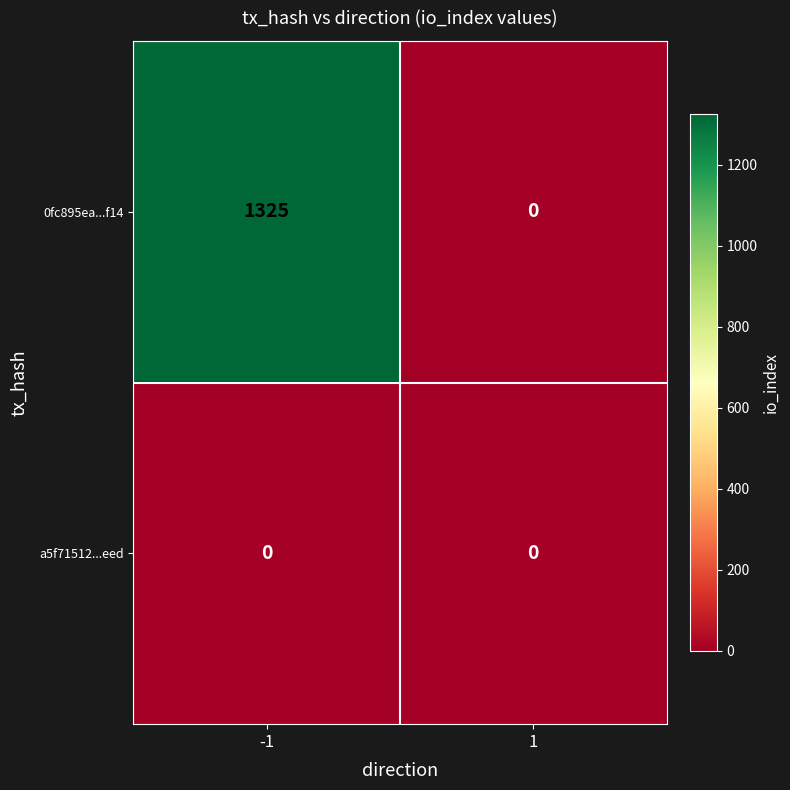

The 0fc895ea...f14 series shows -485 at 1. True or false?

False